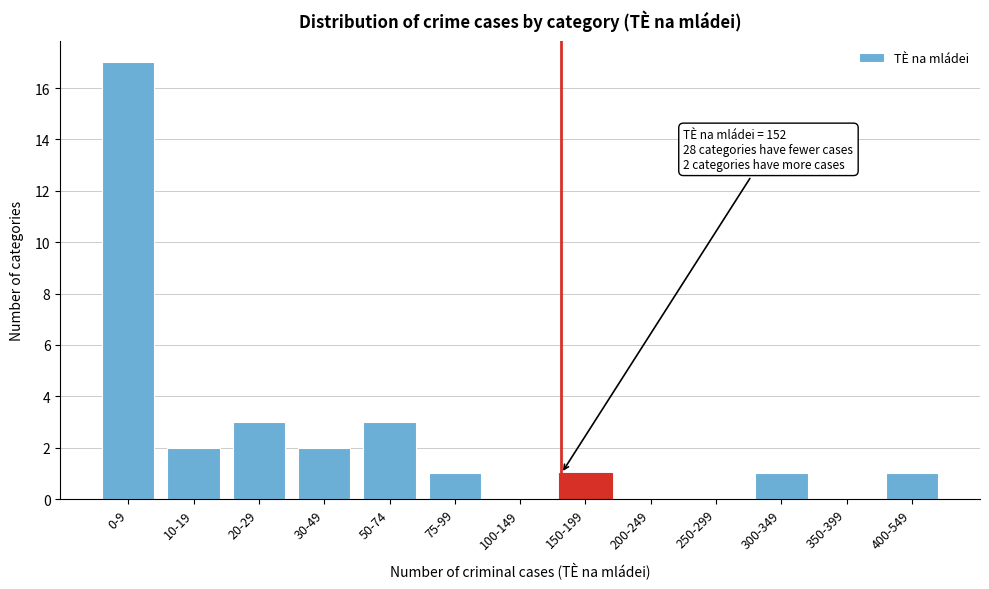

Reading left to right, what are all the values shown in this chart?

0-9=17	10-19=2	20-29=3	30-49=2	50-74=3	75-99=1	100-149=0	150-199=1	200-249=0	250-299=0	300-349=1	350-399=0	400-549=1